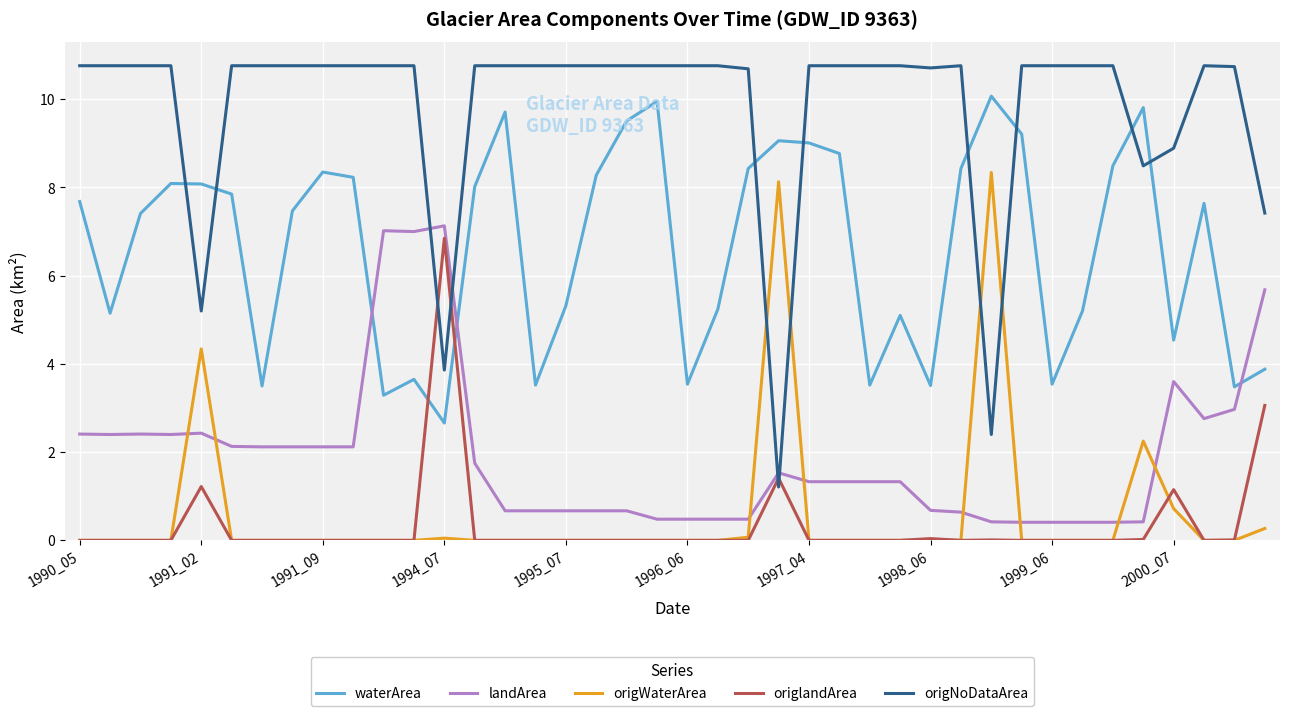

True or false: origWaterArea and waterArea intersect in this chart.

False